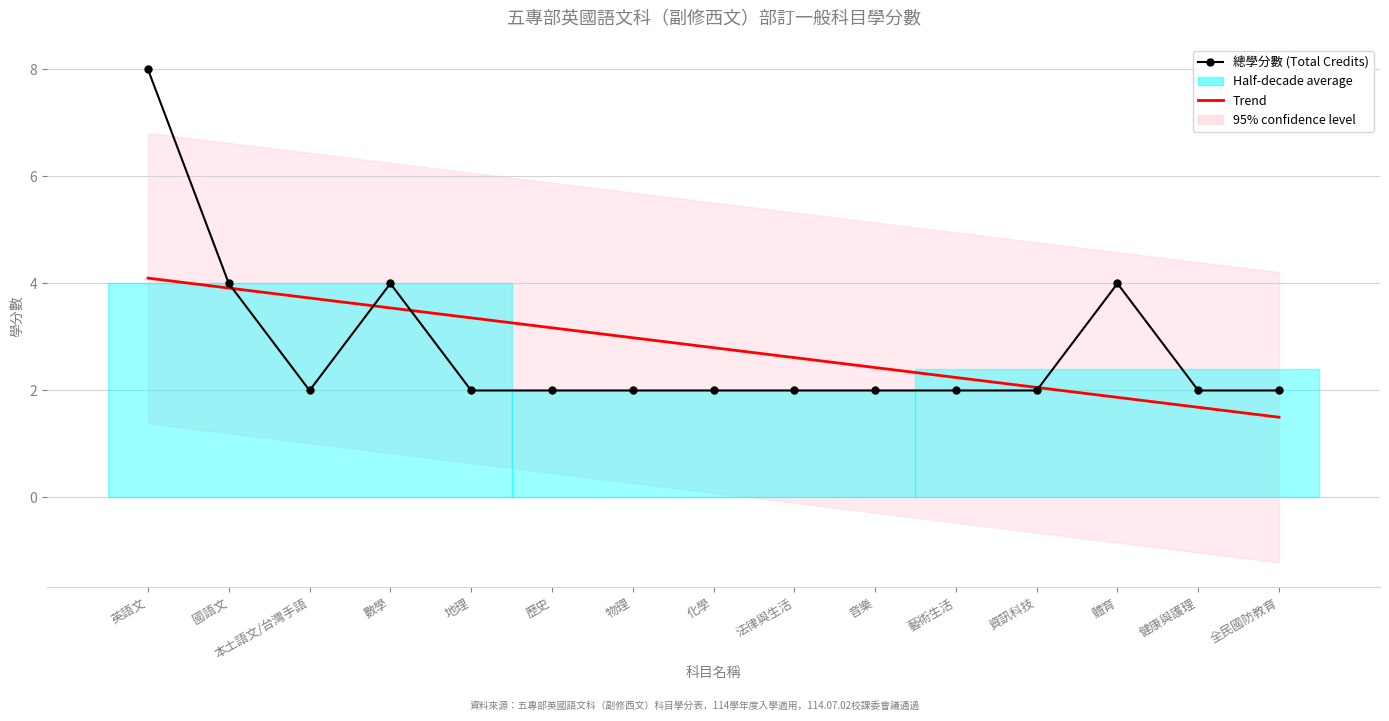

Reading left to right, list all the values displayed in this chart.

總學分數 (Total Credits): 英語文=8.0	國語文=4.0	本土語文/台灣手語=2.0	數學=4.0	地理=2.0	歷史=2.0	物理=2.0	化學=2.0	法律與生活=2.0	音樂=2.0	藝術生活=2.0	資訊科技=2.0	體育=4.0	健康與護理=2.0	全民國防教育=2.0
Trend: 英語文=4.1	國語文=3.9	本土語文/台灣手語=3.7	數學=3.5	地理=3.4	歷史=3.2	物理=3.0	化學=2.8	法律與生活=2.6	音樂=2.4	藝術生活=2.2	資訊科技=2.1	體育=1.9	健康與護理=1.7	全民國防教育=1.5